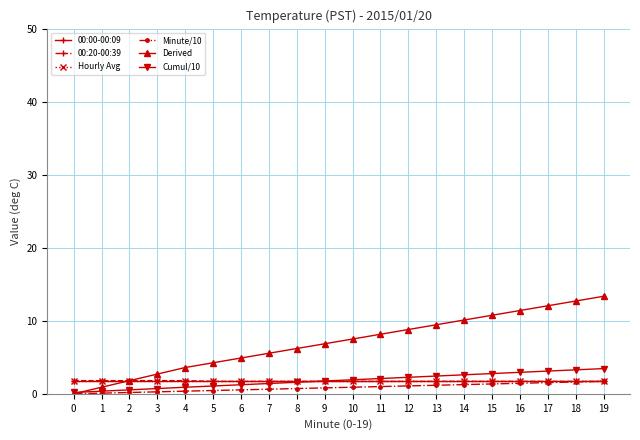

Is this an area chart (filled region under the line)?

No